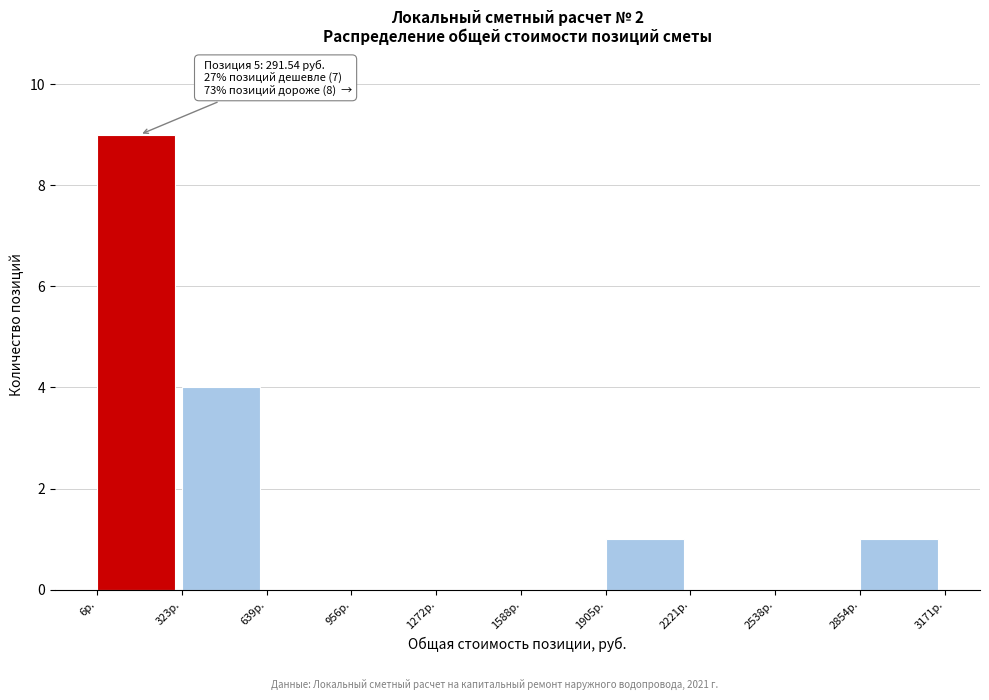

Which range on the x-axis has the tallest bar?

0 to 300